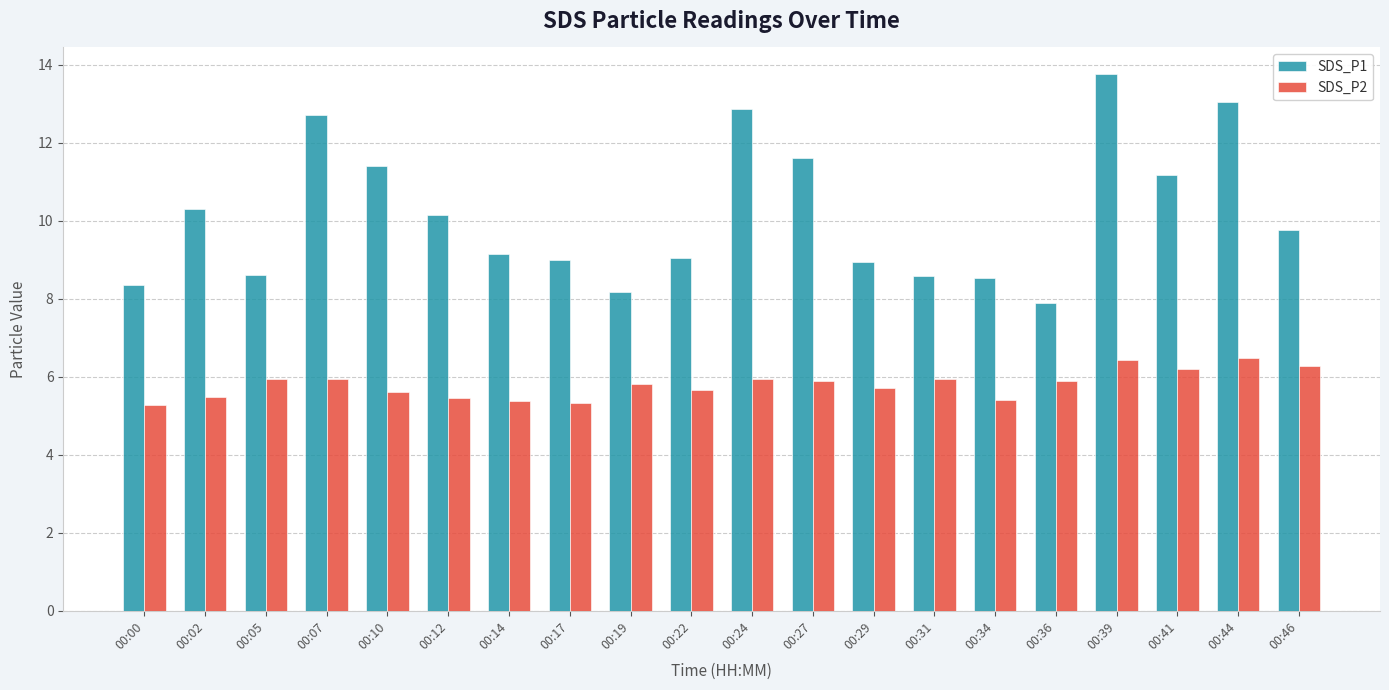

Between 00:17 and 00:27, which series saw the biggest shift?

SDS_P1